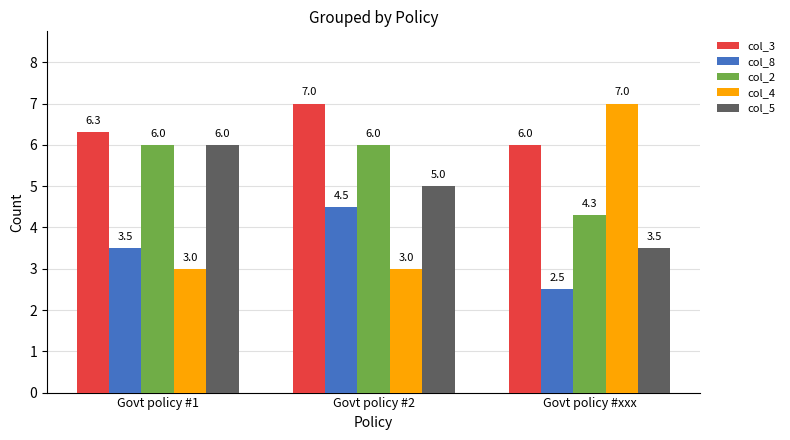

Reading right to left, extract all data points from this chart.

col_3: Govt policy #xxx=6.0	Govt policy #2=7.0	Govt policy #1=6.3
col_8: Govt policy #xxx=2.5	Govt policy #2=4.5	Govt policy #1=3.5
col_2: Govt policy #xxx=4.3	Govt policy #2=6.0	Govt policy #1=6.0
col_4: Govt policy #xxx=7.0	Govt policy #2=3.0	Govt policy #1=3.0
col_5: Govt policy #xxx=3.5	Govt policy #2=5.0	Govt policy #1=6.0